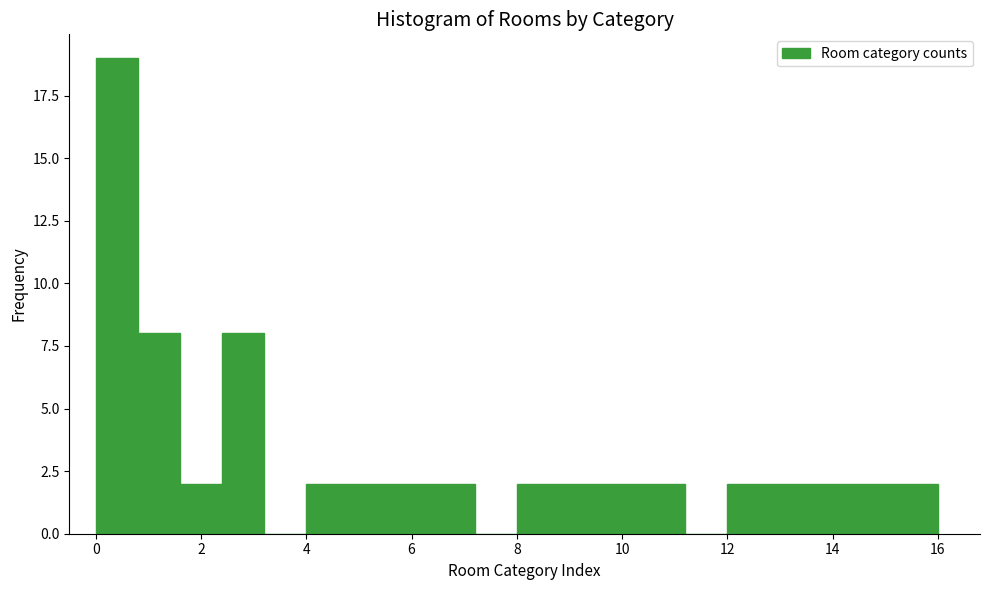

Reading left to right, list every bar in this chart as the range it spans on the x-axis followed by its height. The values are not printed on the chart, so give them approximately, as read against the axis.

0.0 to 0.8: 19
0.8 to 1.6: 8
1.6 to 2.4: 2
2.4 to 3.2: 8
3.2 to 4.0: 0
4.0 to 4.8: 2
4.8 to 5.6: 2
5.6 to 6.4: 2
6.4 to 7.2: 2
7.2 to 8.0: 0
8.0 to 8.8: 2
8.8 to 9.6: 2
9.6 to 10.4: 2
10.4 to 11.2: 2
11.2 to 12.0: 0
12.0 to 12.8: 2
12.8 to 13.6: 2
13.6 to 14.4: 2
14.4 to 15.2: 2
15.2 to 16.0: 2